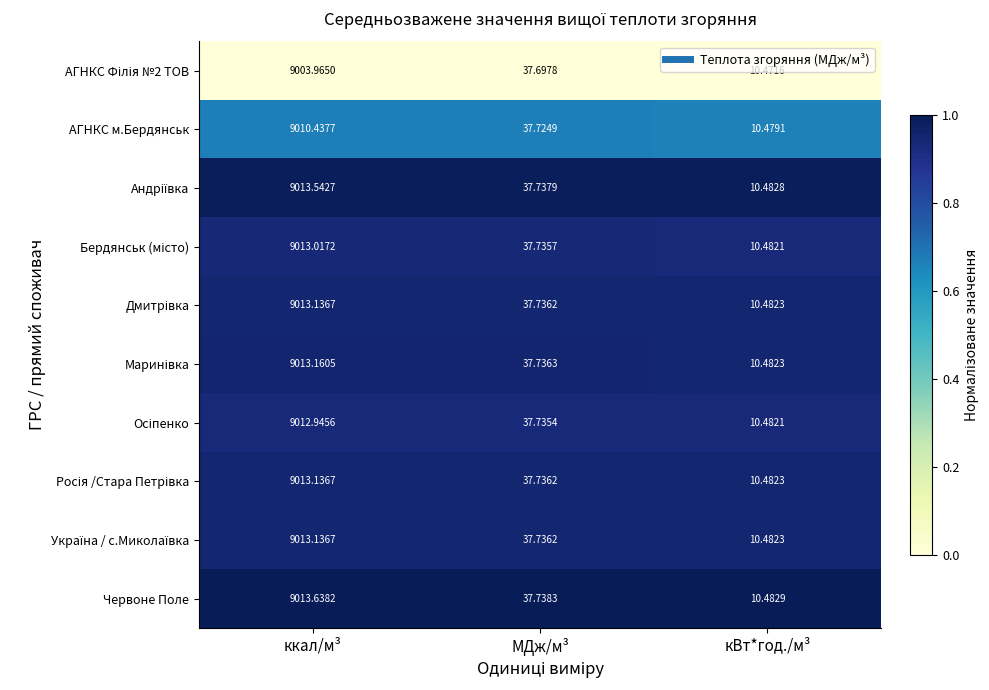

At which category does the chart reach its minimum across all series?

кВт*год./м³